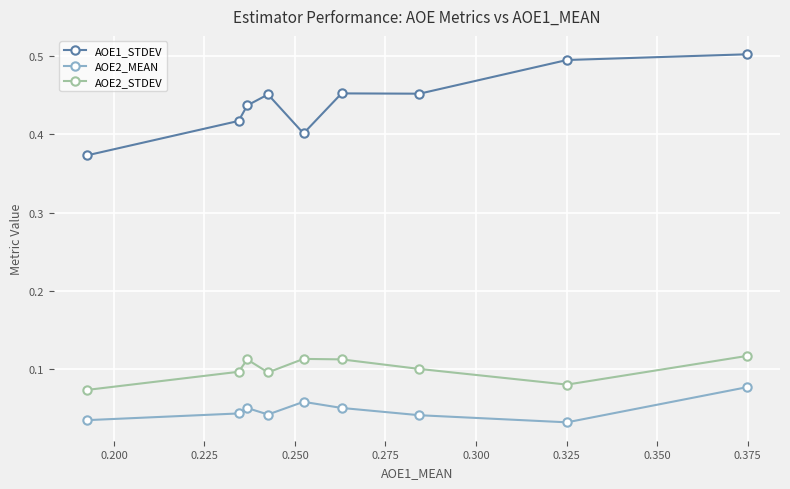

How many AOE2_STDEV values are between 0 and 1?

9